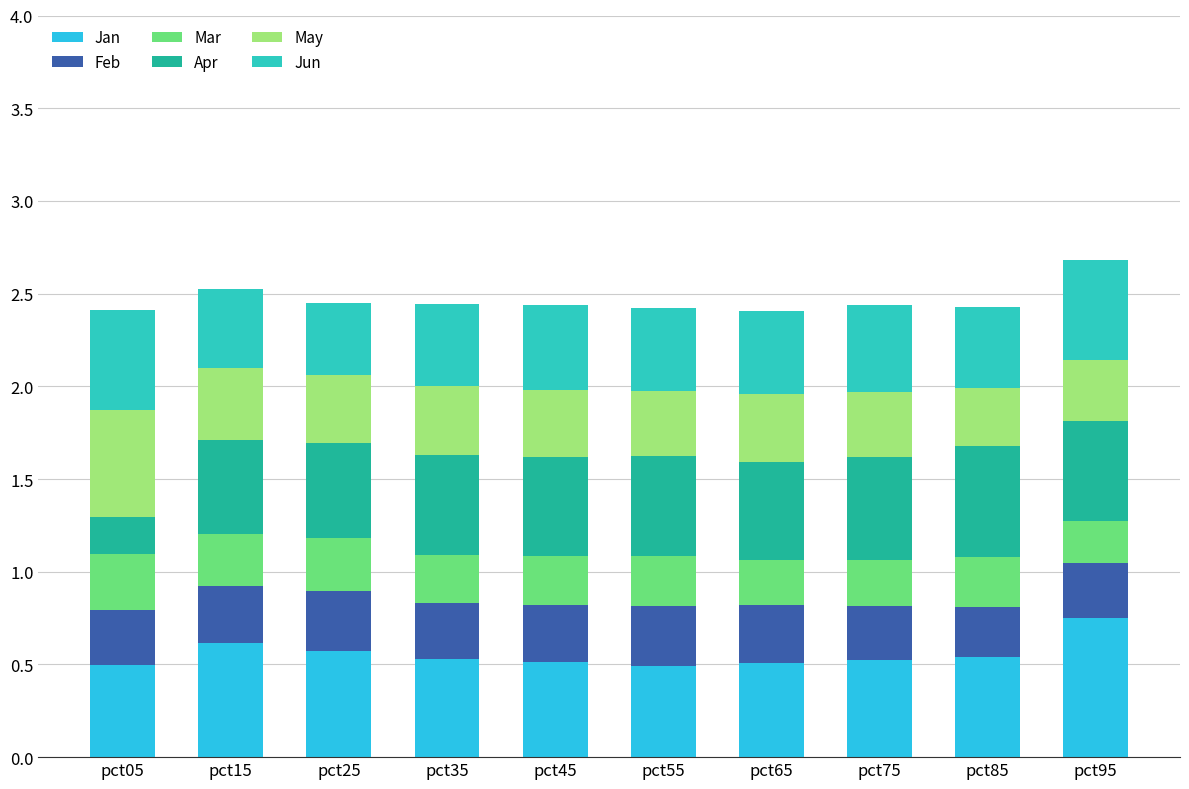

Count the Jan values in the range 0 to 1.

10